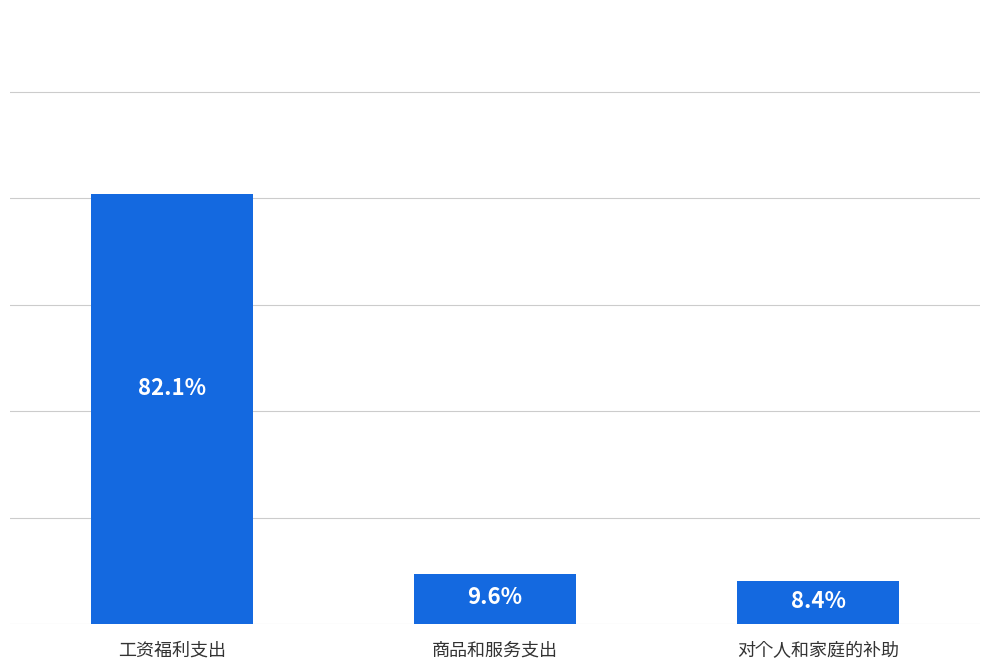

Approximately how many times larger is the value at 对个人和家庭的补助 compared to 工资福利支出?

0.1